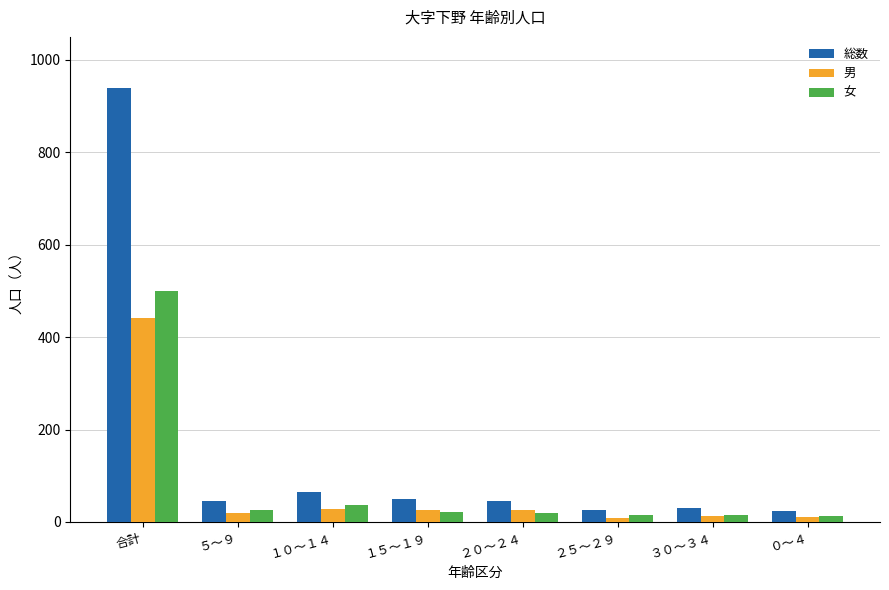

True or false: 女 has a value of 16 at ３０～３４.

True